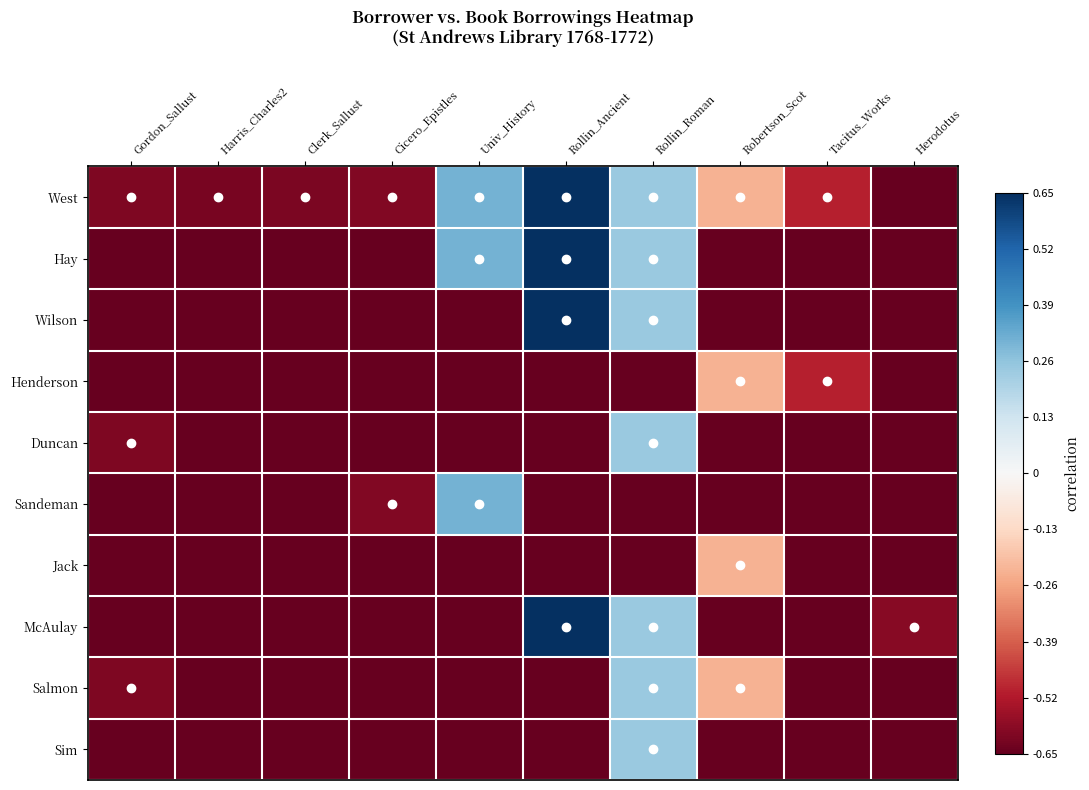

Count the number of categories in the chart.

10